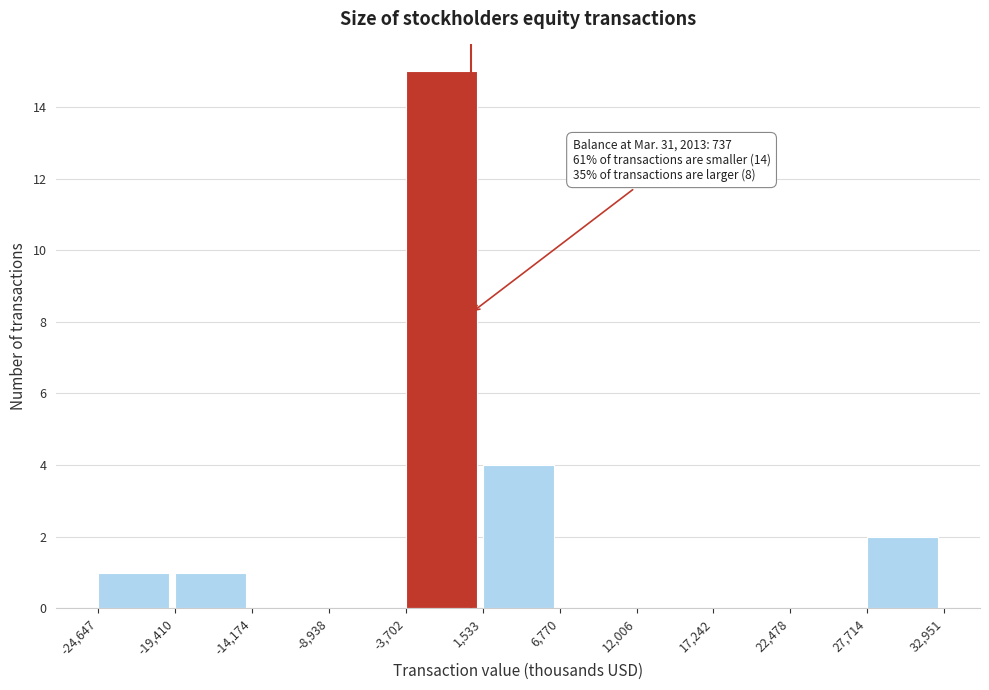

Over which range of the x-axis is the bar tallest?

-3,702 to 1,533